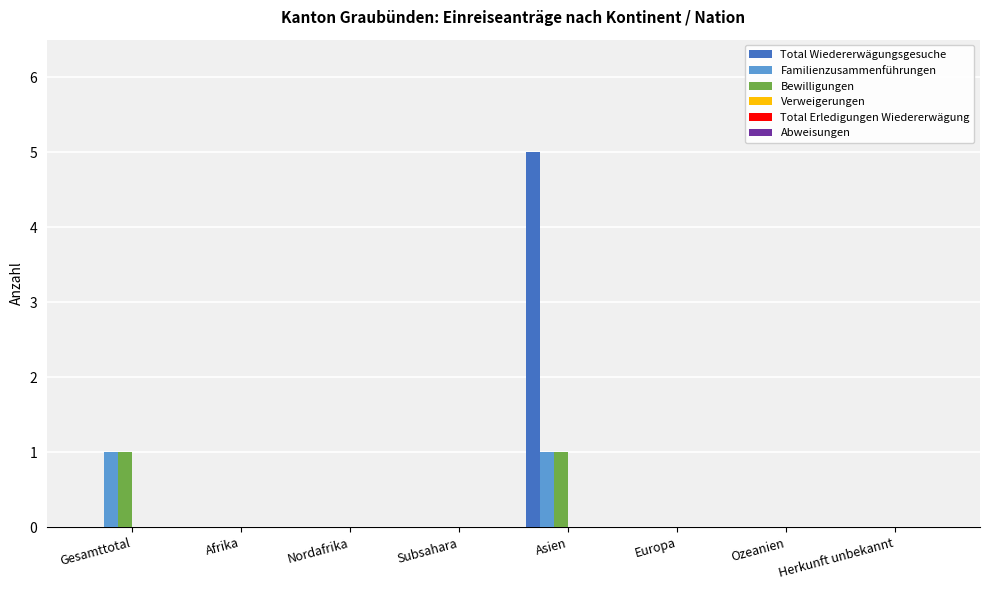

Read the Total Wiedererwägungsgesuche value at Asien.

5